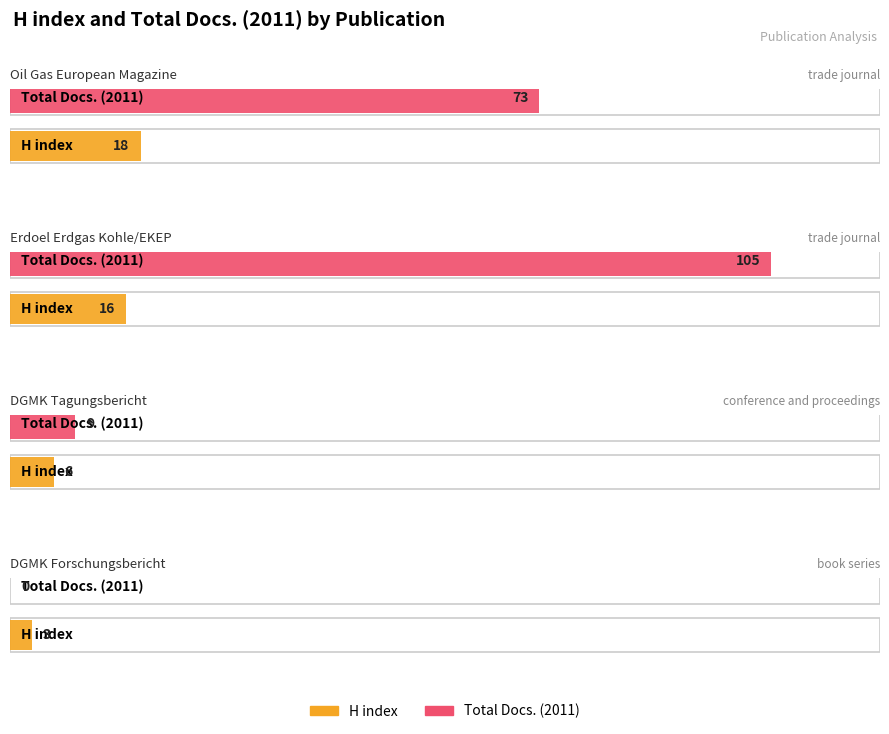

At which category is the sum across all series the highest?

Erdoel Erdgas Kohle/EKEP